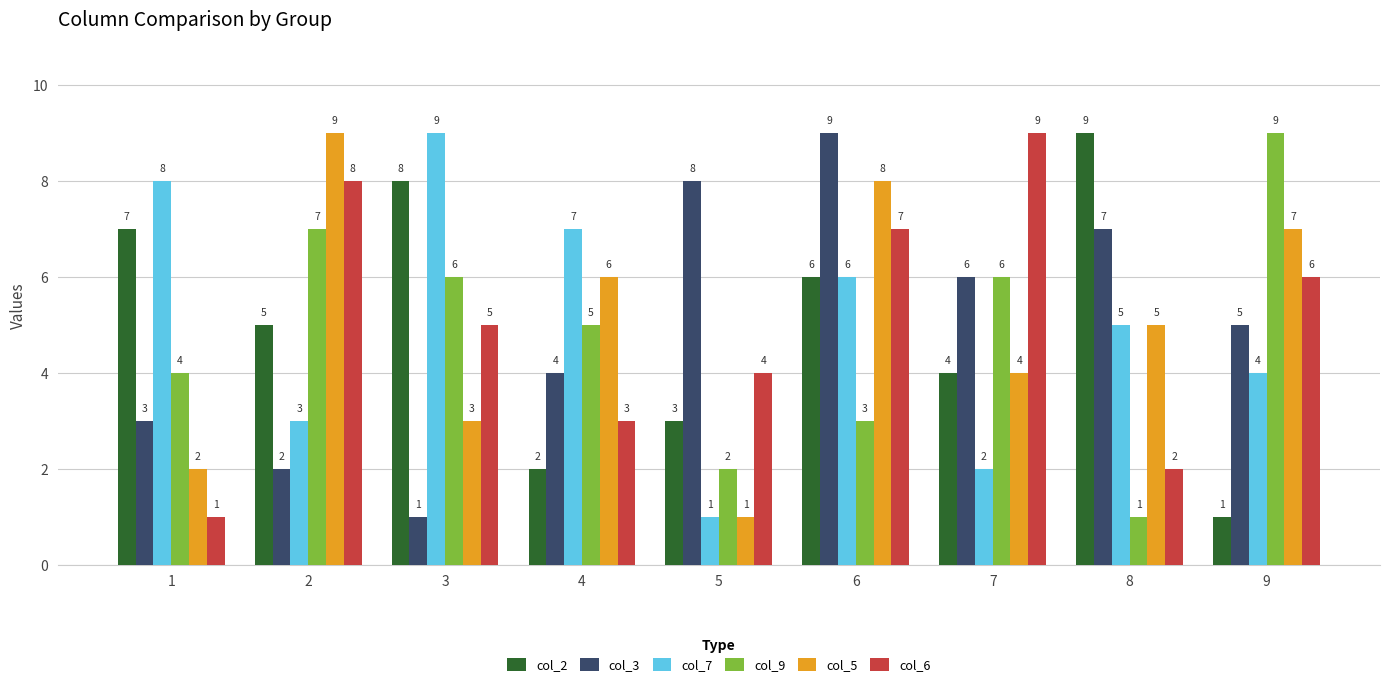

Does the chart contain stacked bars?

No